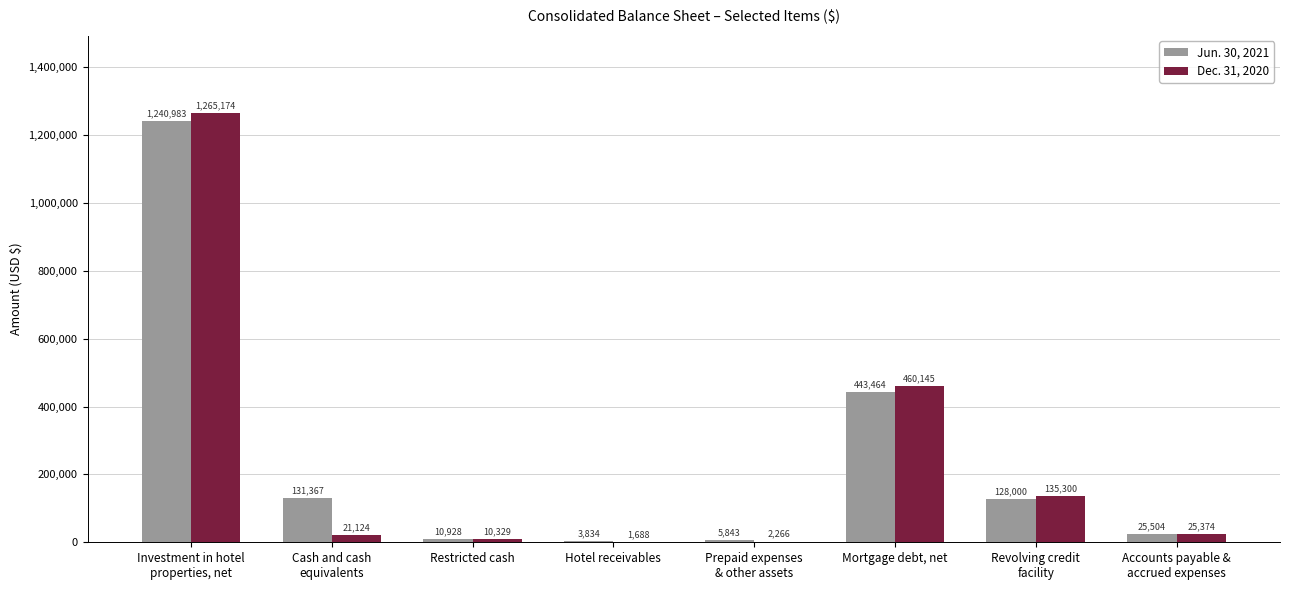

Reading right to left, what are all the values shown in this chart?

Jun. 30, 2021: 25504	128000	443464	5843	3834	10928	131367	1240983
Dec. 31, 2020: 25374	135300	460145	2266	1688	10329	21124	1265174